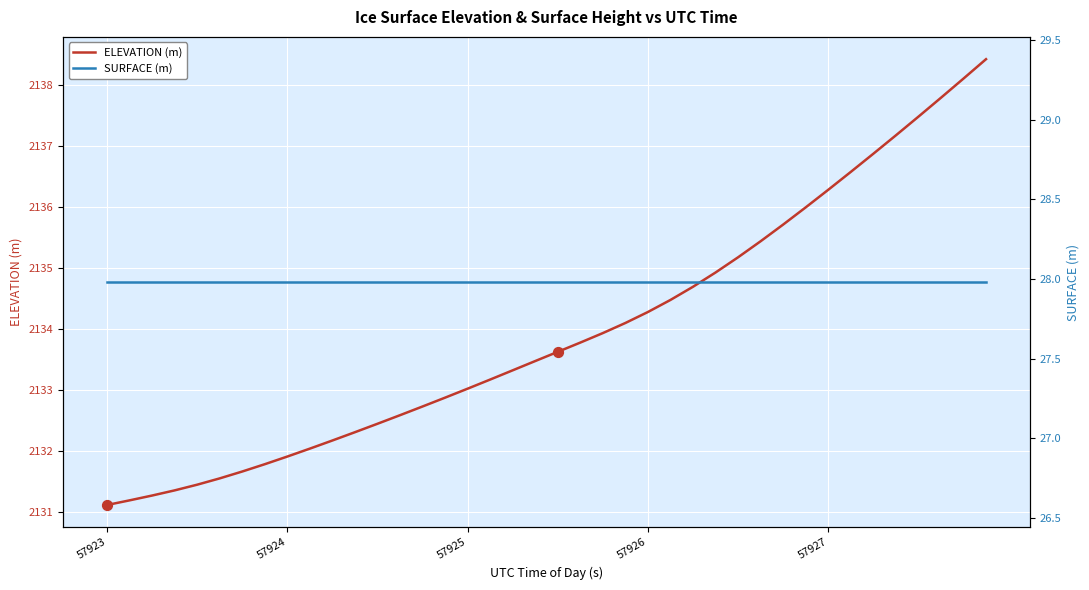

At how many categories does at least one series exceed 2066?

40